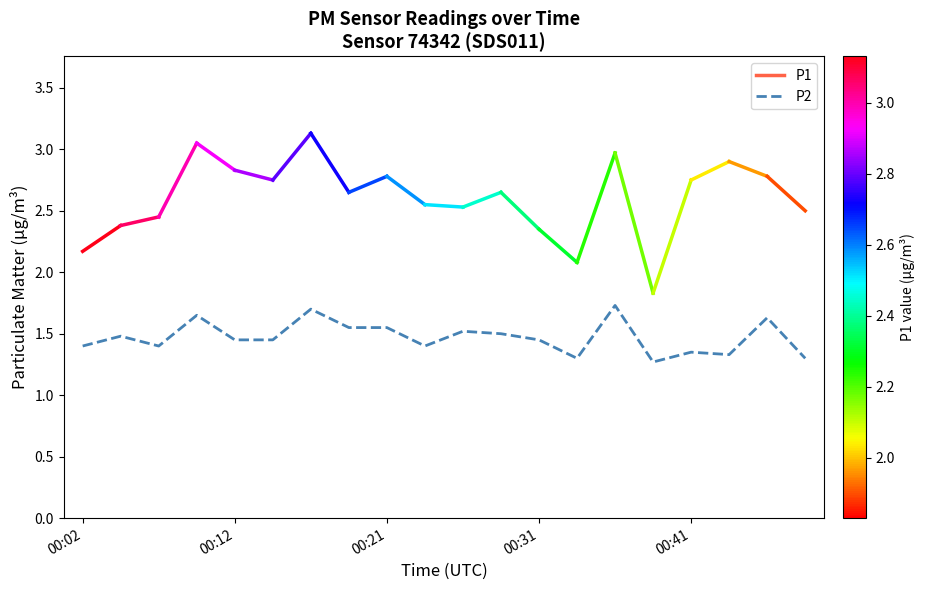

What is the difference between the maximum and minimum values?

0.5